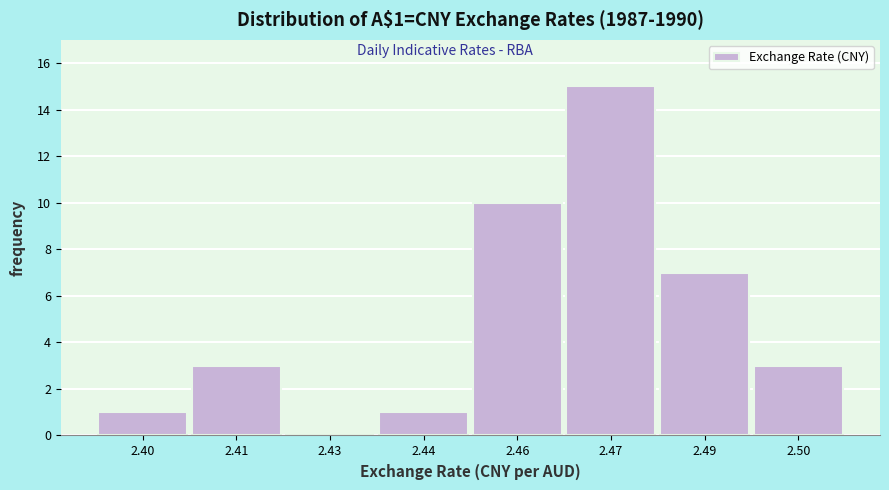

Reading left to right, transcribe all the data shown in this chart.

2.40=1	2.41=3	2.43=0	2.44=1	2.46=10	2.47=15	2.49=7	2.50=3